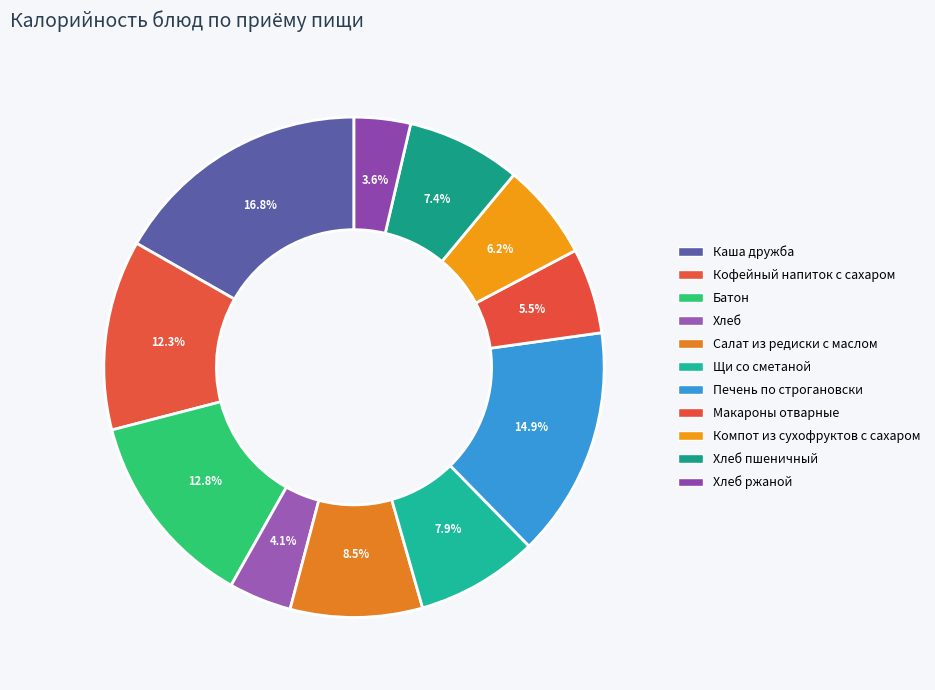

Is there any slice that represents more than half of the pie?

No